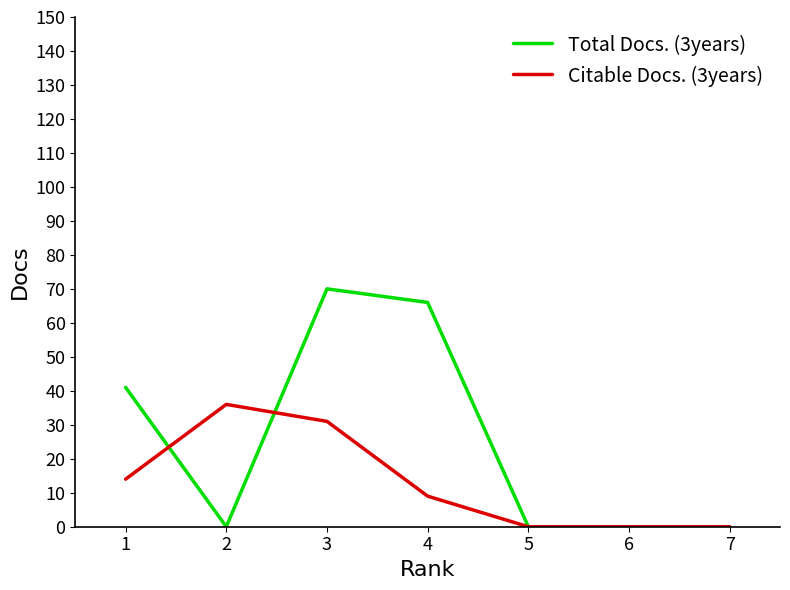

How many lines are shown in the chart?

2